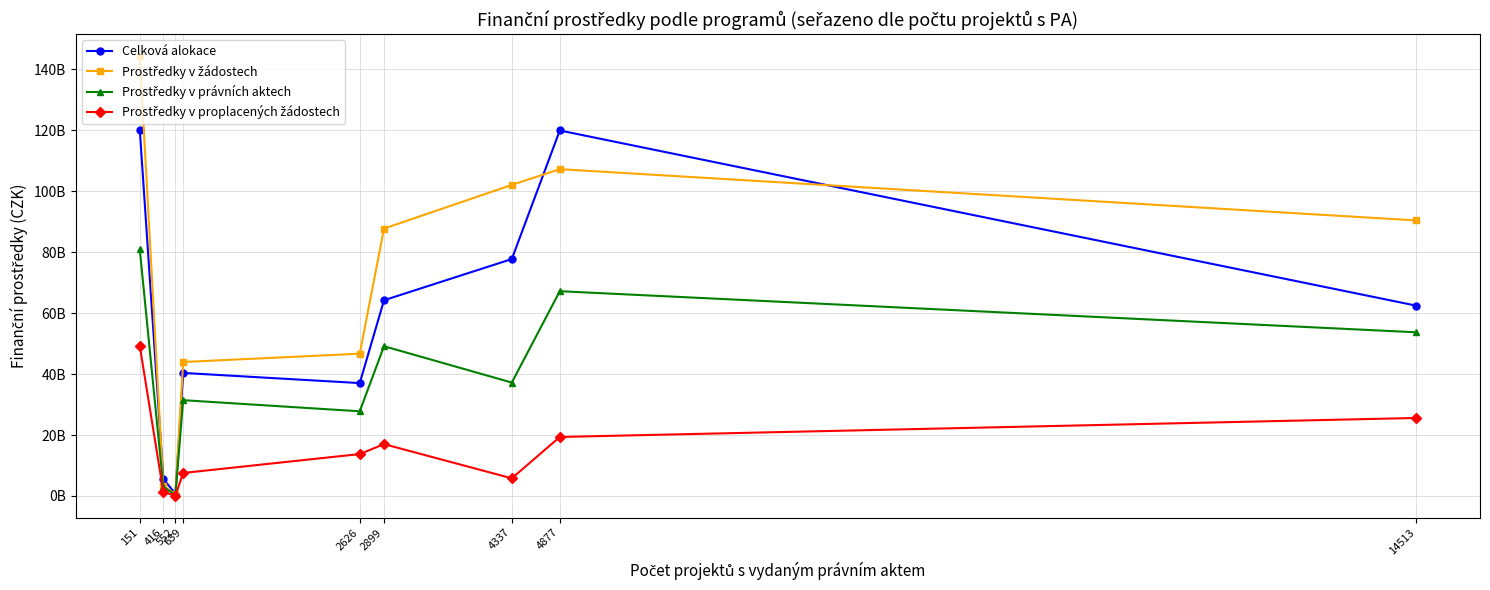

Is this an area chart (filled region under the line)?

No